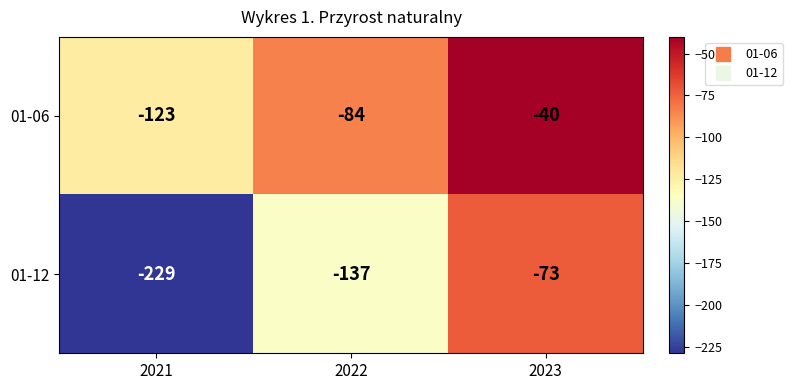

Read the 01-12 value at 2022.

-137